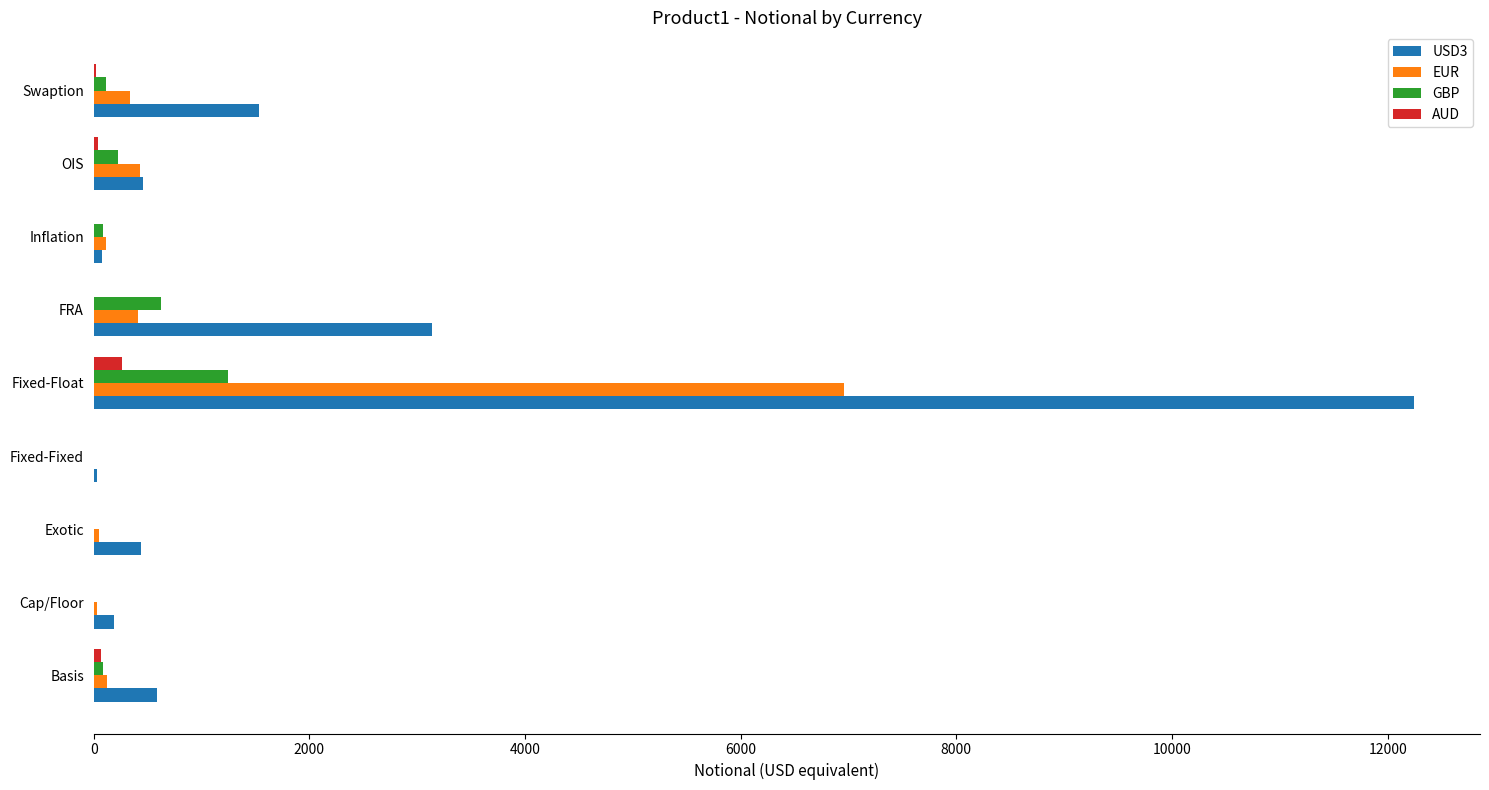

Which series has the largest total across all categories?

USD3